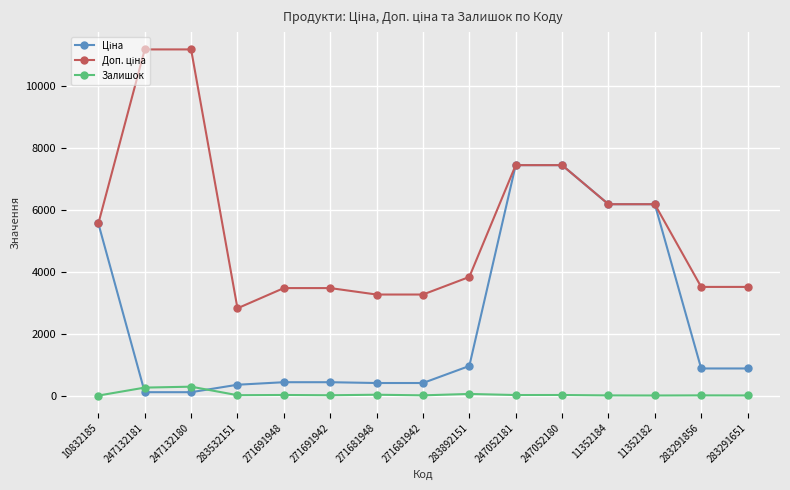

What is the maximum value for Залишок?

290.0